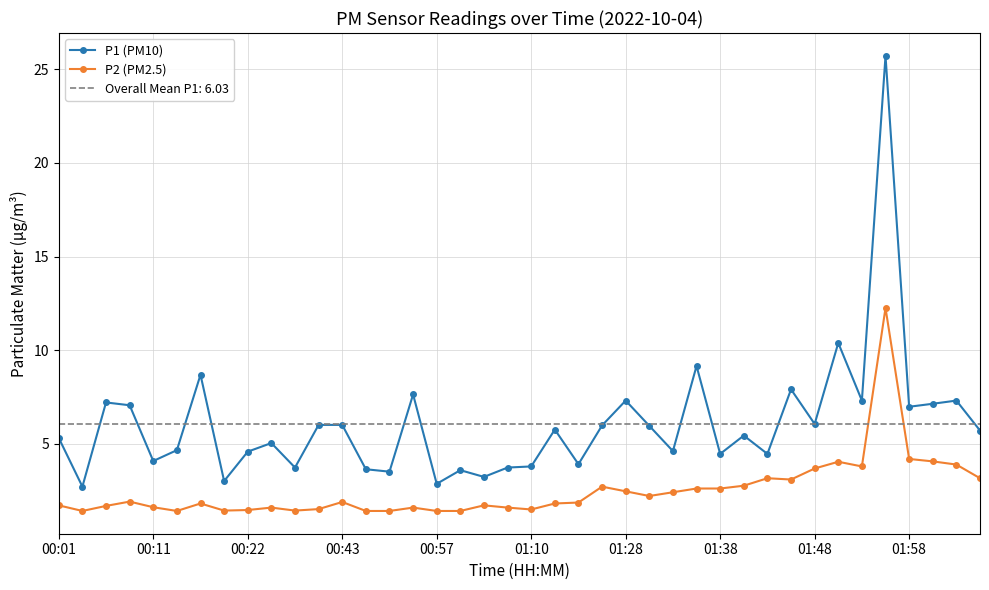

How many lines are shown in the chart?

2